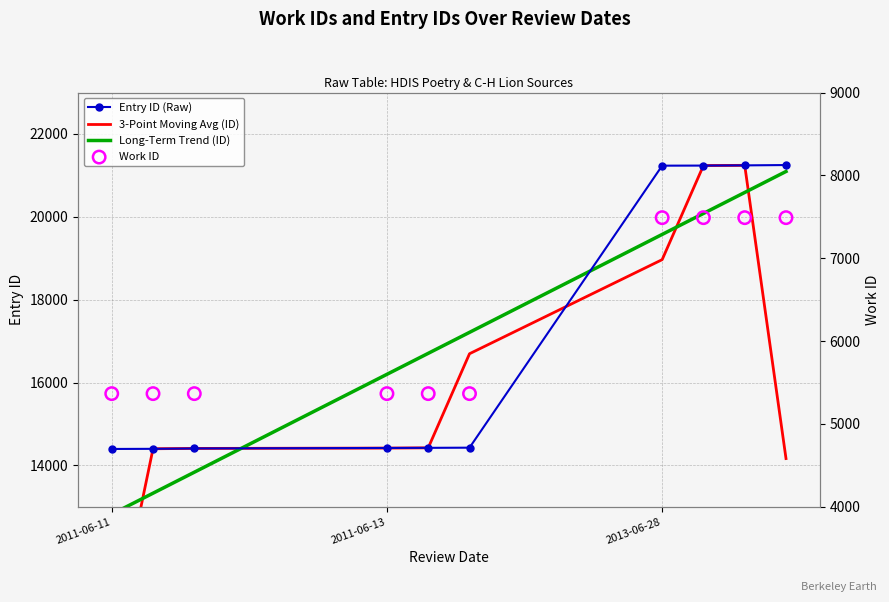

Which series contains the lowest Y value?

work_id